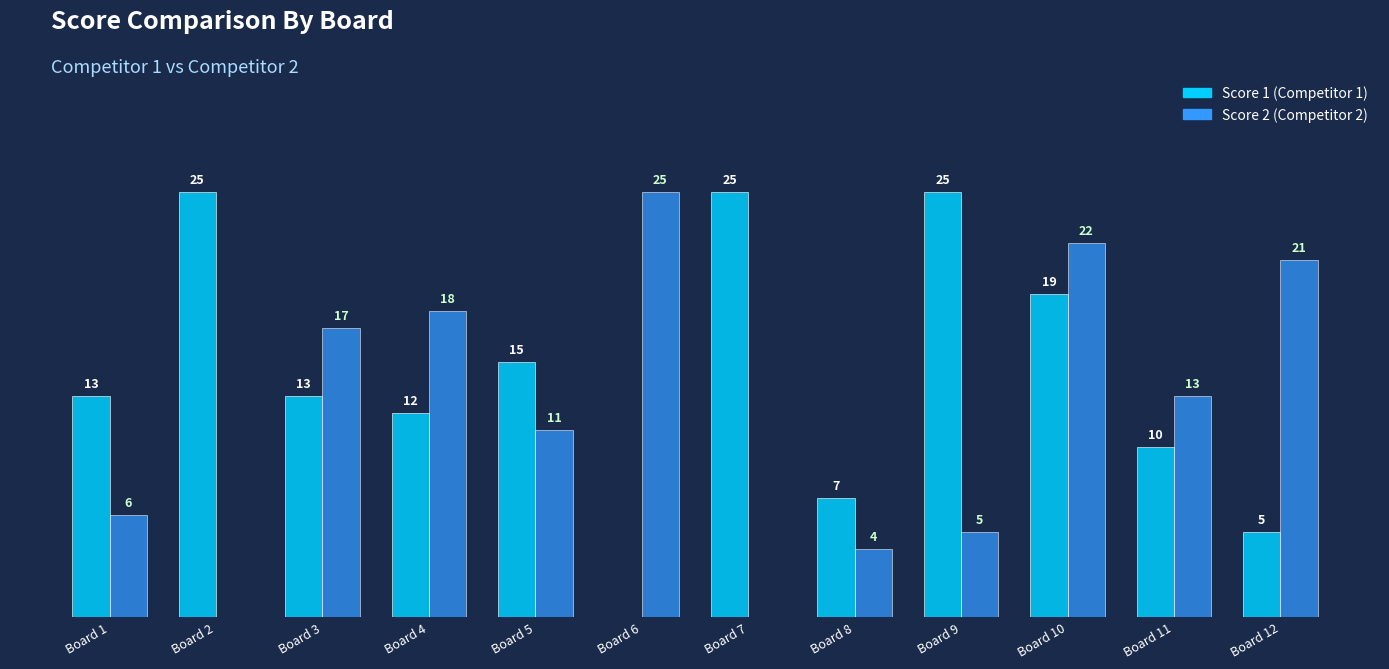

At which category is the sum across all series the highest?

Board 10